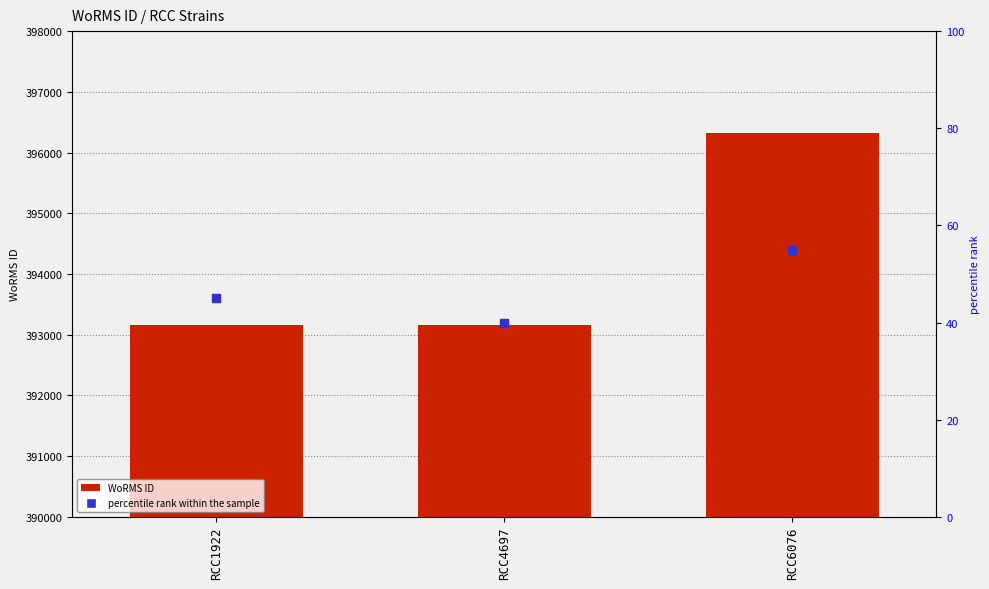

At how many categories does at least one series exceed 132699?

3